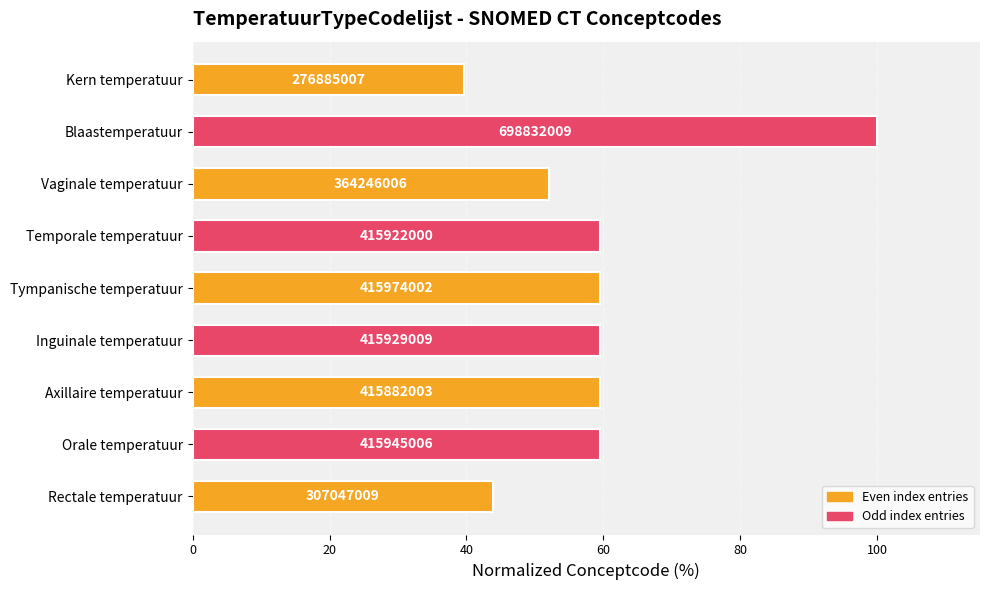

How many bars are there in total?

9